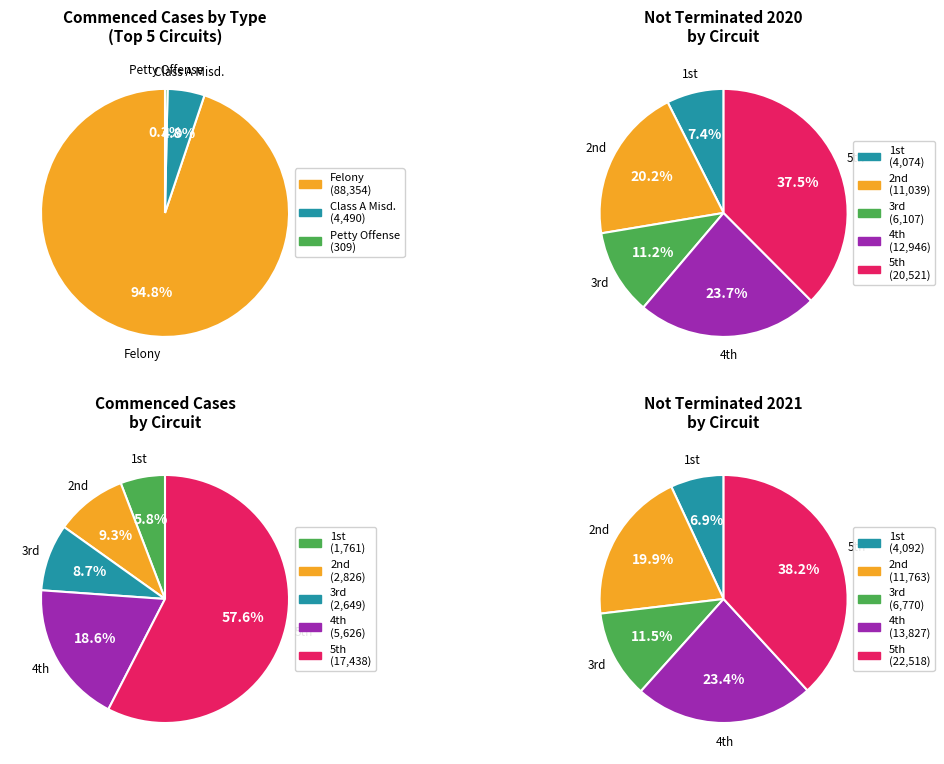

Count the number of slices in the pie.

5